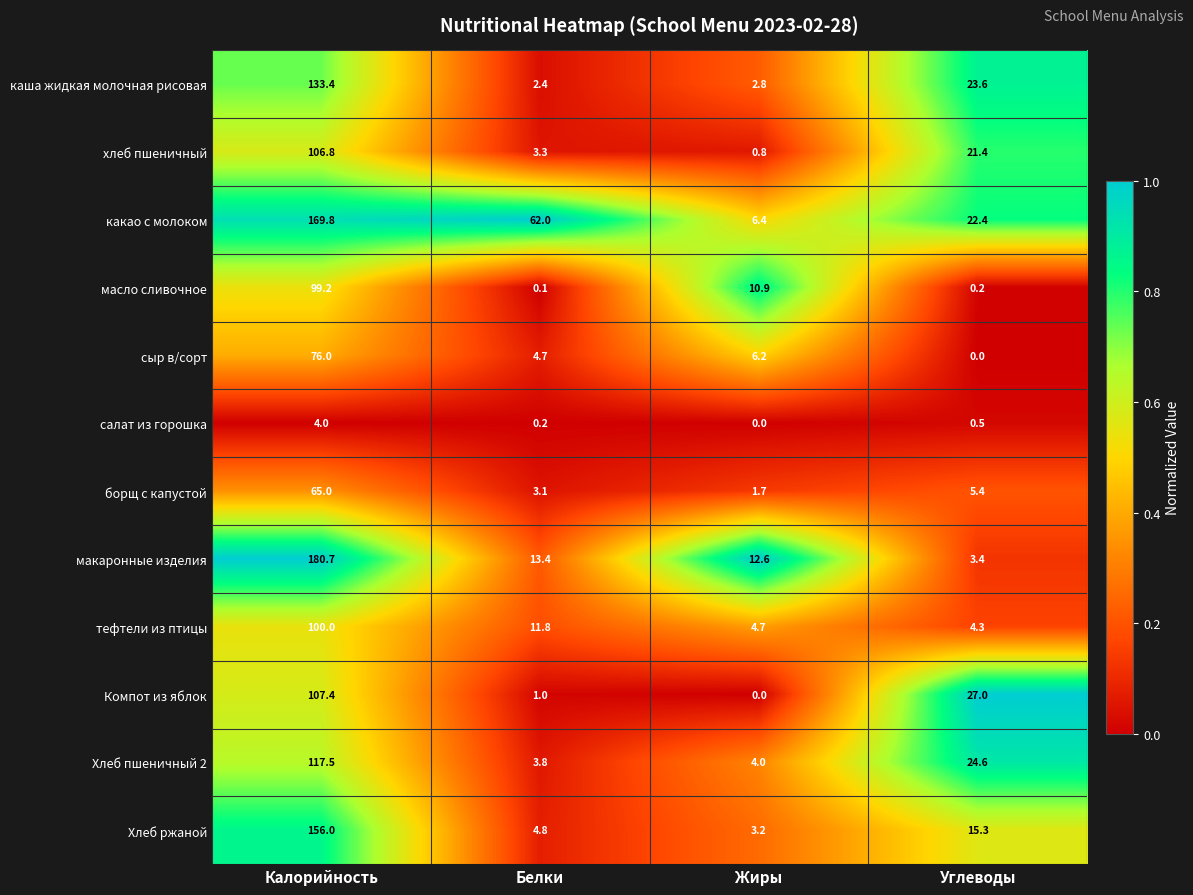

The value of Хлеб пшеничный 2 at Белки is 0.9. True or false?

False